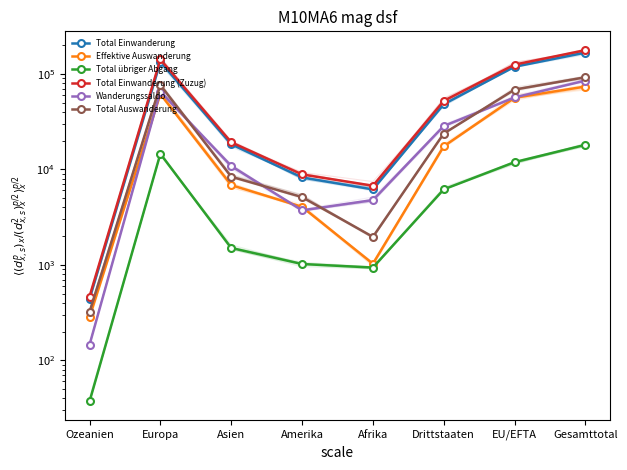

List the series in order of their peak value, lowest first.

Total übriger Abgang, Effektive Auswanderung, Wanderungssaldo, Total Auswanderung, Total Einwanderung, Total Einwanderung (Zuzug)